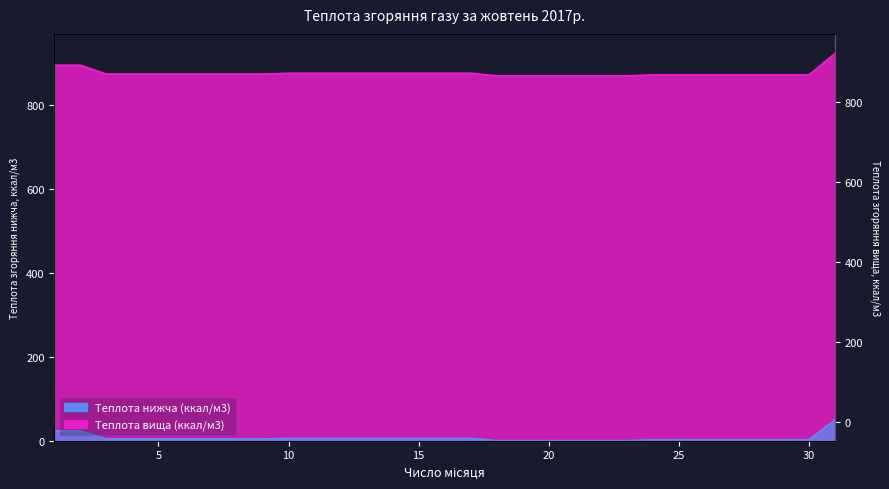

How many data points in Теплота згоряння нижча (ккал/м3) are above 3?

18